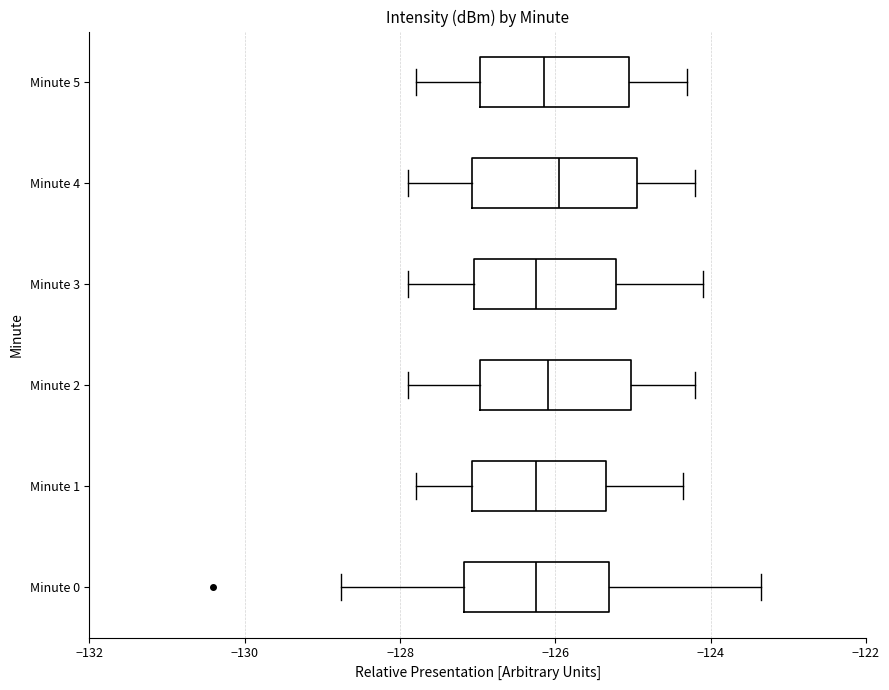

Reading bottom to top, transcribe this box plot: for each box, give where its median line is, the range the box spans, and where its two whiskers end, as read against the x-axis. The values are not printed on the chart, so give them approximately, as read against the axis.

Minute 0: median -126.2, box -127.2 to -125.4, whiskers -128.8 to -123.4
Minute 1: median -126.2, box -127.0 to -125.4, whiskers -127.8 to -124.4
Minute 2: median -126.0, box -127.0 to -125.0, whiskers -127.8 to -124.2
Minute 3: median -126.2, box -127.0 to -125.2, whiskers -127.8 to -124.0
Minute 4: median -126.0, box -127.0 to -125.0, whiskers -127.8 to -124.2
Minute 5: median -126.2, box -127.0 to -125.0, whiskers -127.8 to -124.2